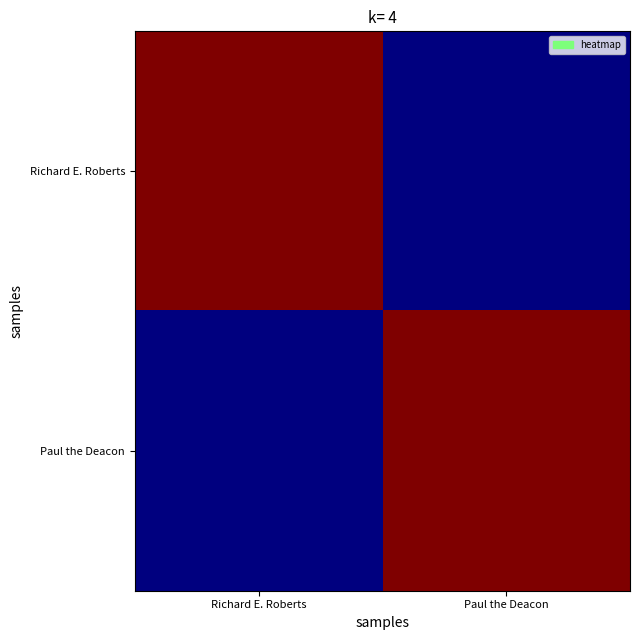

What is the total value across all series at Richard E. Roberts?

1